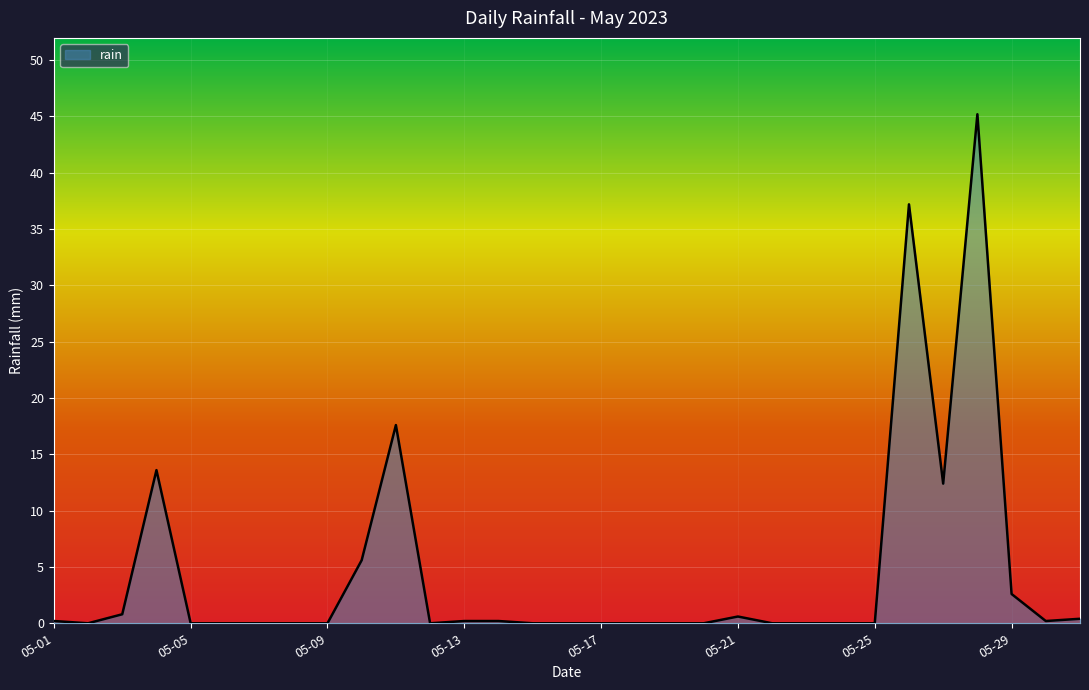

What is the greatest value displayed?

45.2